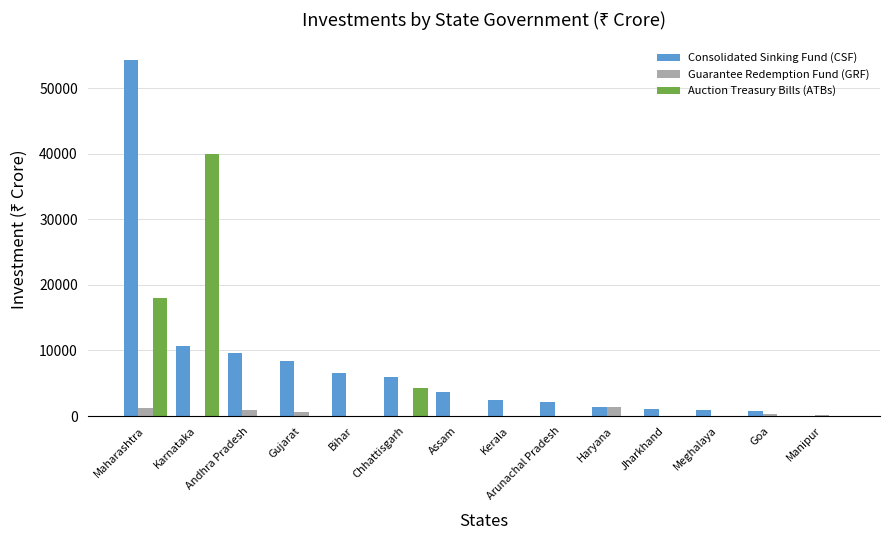

Which series has the largest total across all categories?

Consolidated Sinking Fund (CSF)